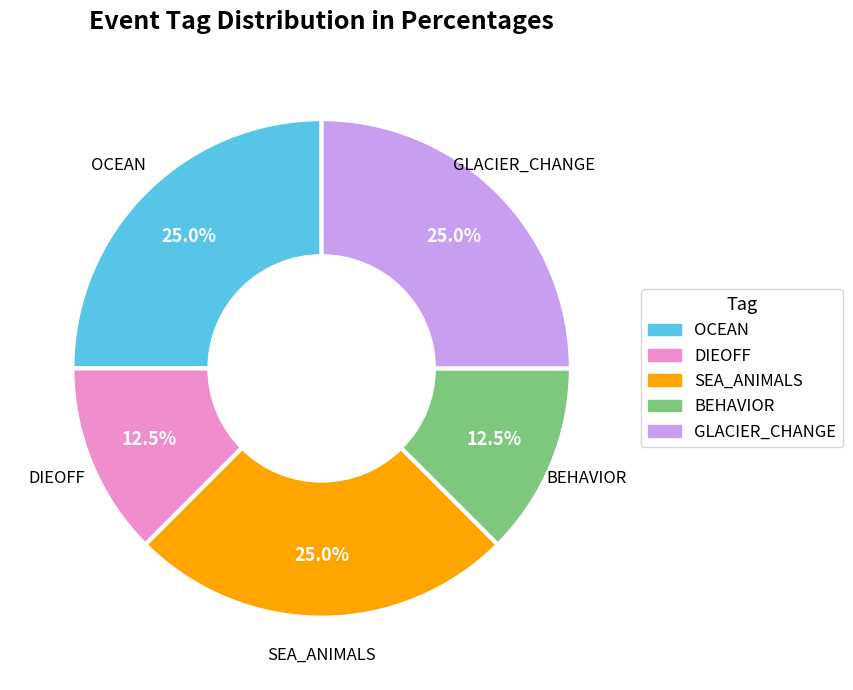

To the nearest percent, what portion does OCEAN represent?

25%